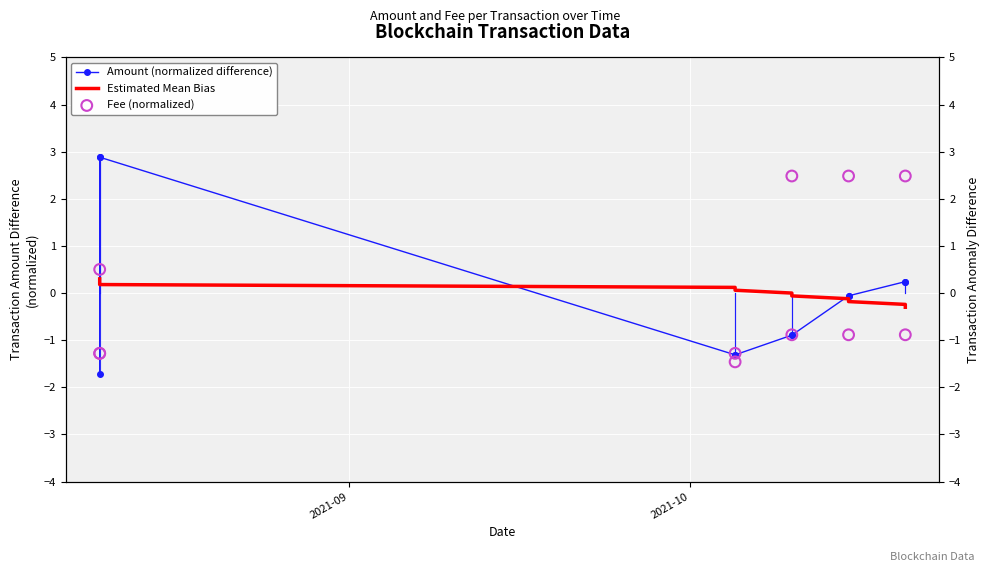

Which series has the largest Y range (max minus min)?

Amount (normalized difference)